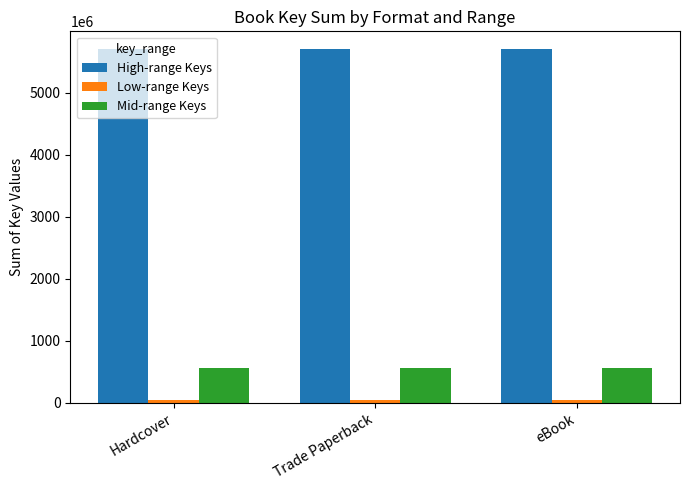

How many groups of bars are there?

3